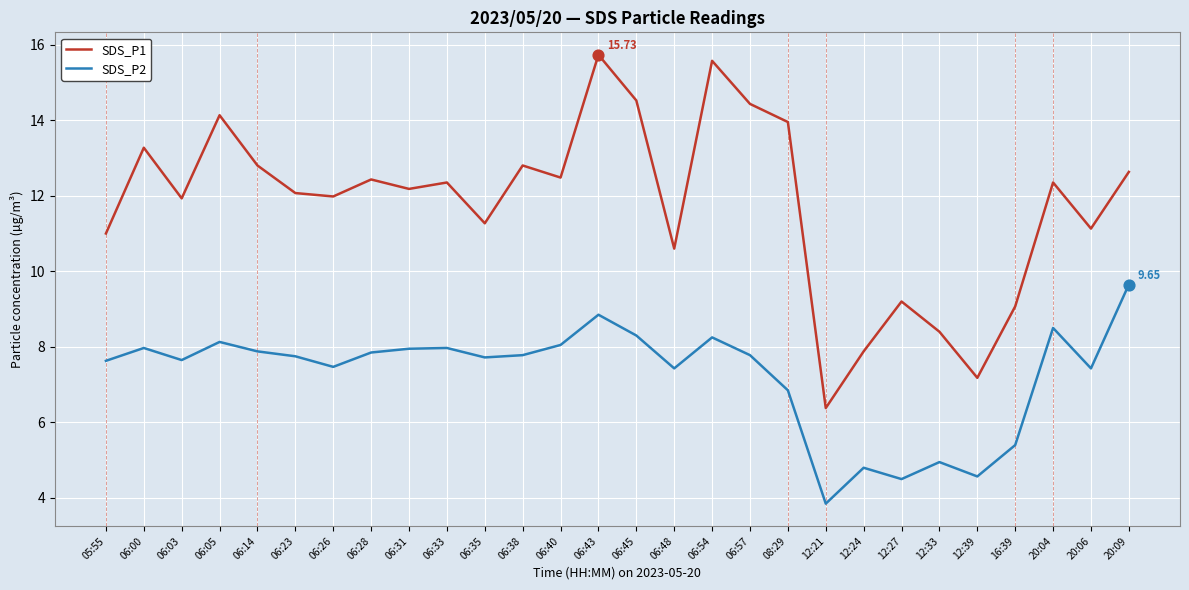

What are all the series names shown in the legend?

SDS_P1, SDS_P2